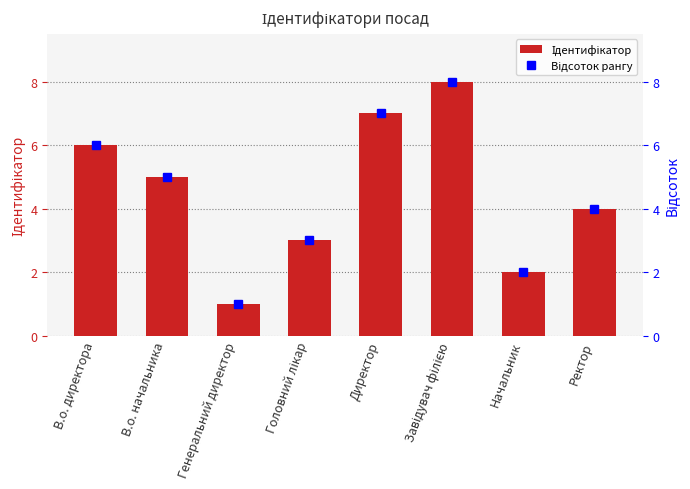

How many values are below 5?

4